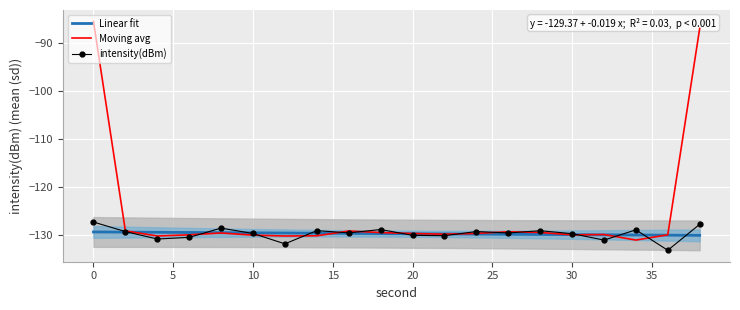

Reading left to right, extract all data points from this chart.

0=-127.3	2=-129.3	4=-130.8	6=-130.5	8=-128.6	10=-129.7	12=-131.8	14=-129.1	16=-129.6	18=-128.9	20=-130.1	22=-130.2	24=-129.3	26=-129.6	28=-129.1	30=-129.7	32=-131.1	34=-128.9	36=-133.2	38=-127.8